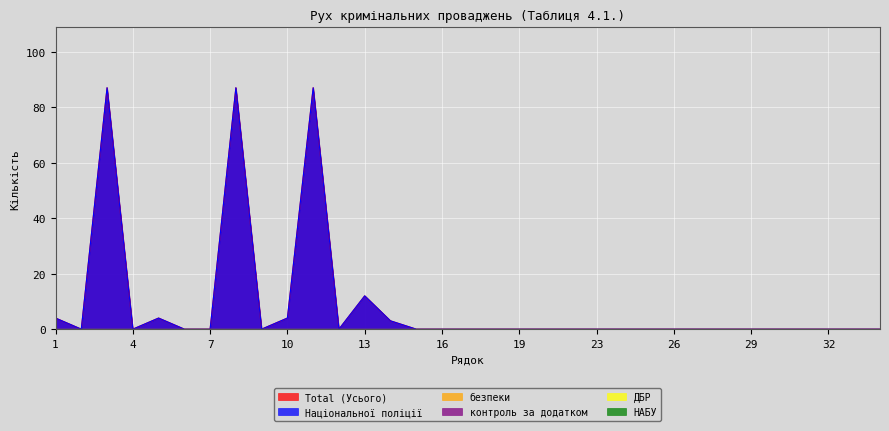

Does the chart display data point markers on the line(s)?

No